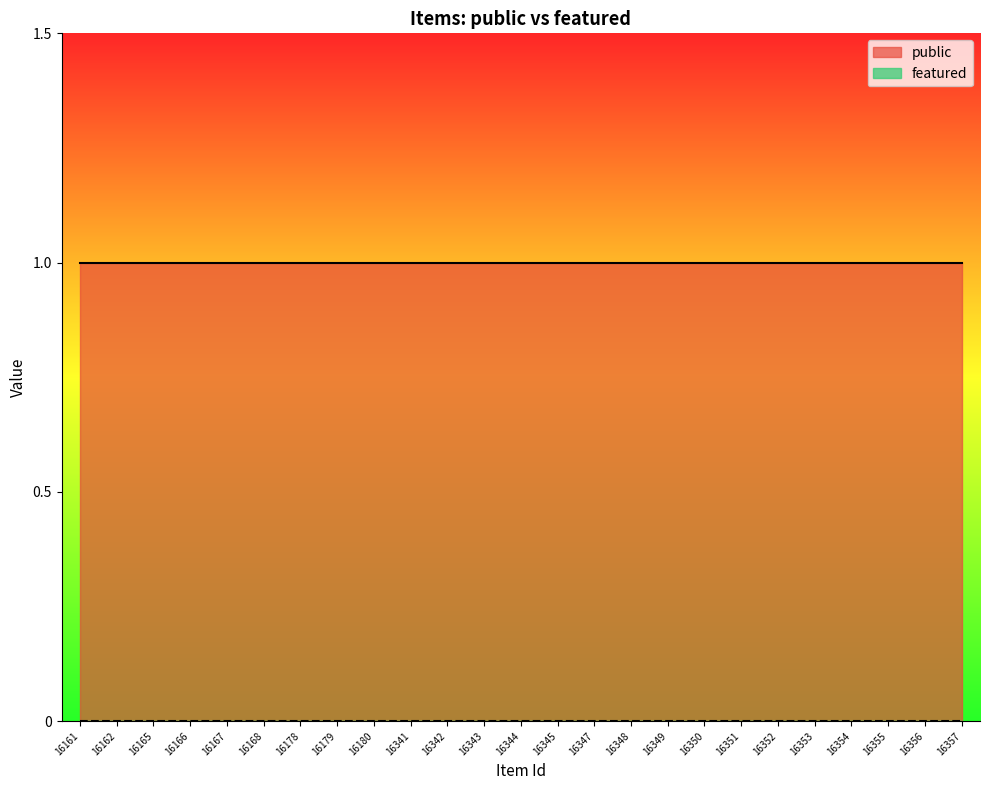

True or false: public and featured intersect in this chart.

False